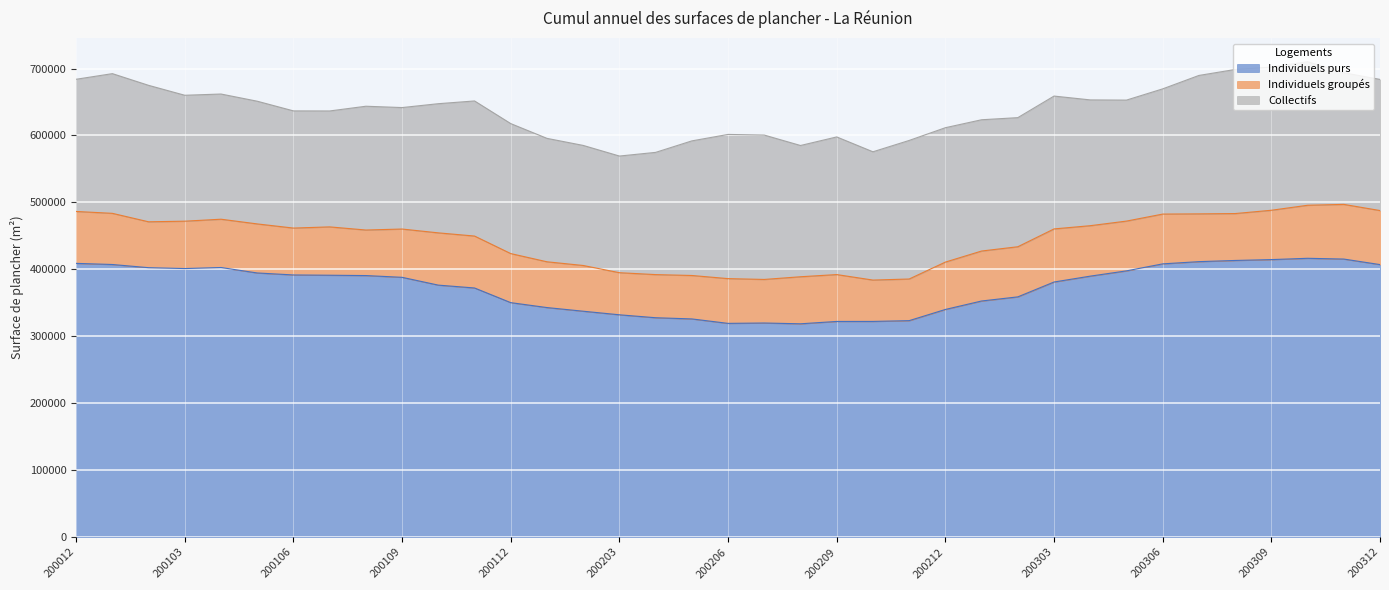

Between 200107 and 200212, which series saw the biggest shift?

Individuels purs